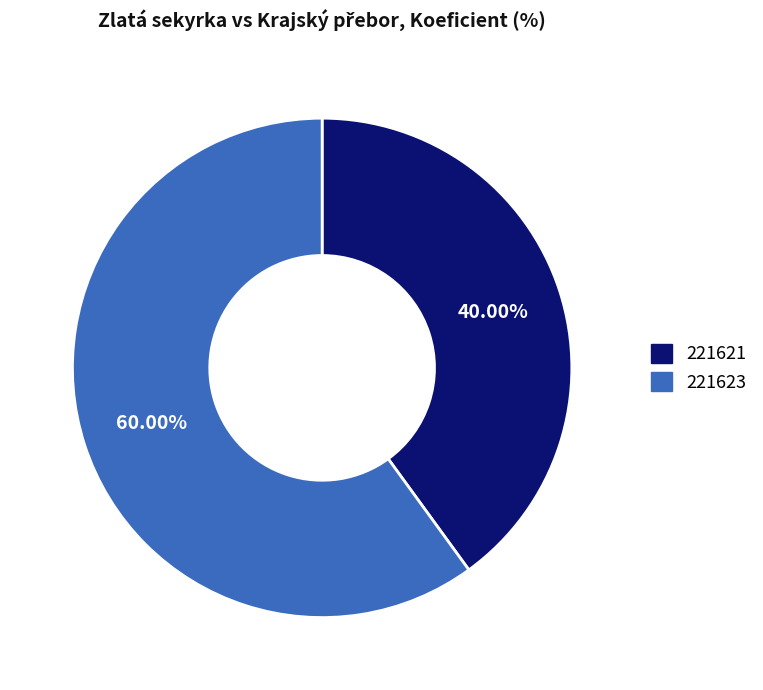

Rank the categories by value from highest to lowest.

221623, 221621